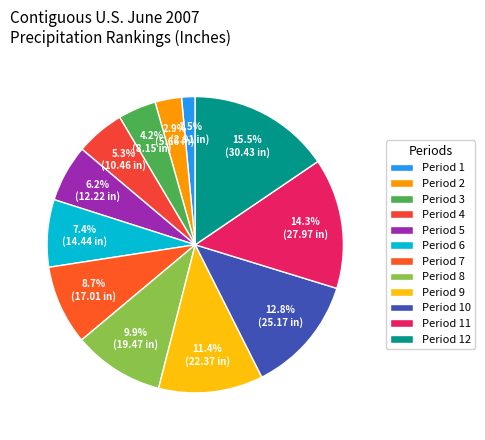

Rank the categories by value from lowest to highest.

Period 1, Period 2, Period 3, Period 4, Period 5, Period 6, Period 7, Period 8, Period 9, Period 10, Period 11, Period 12